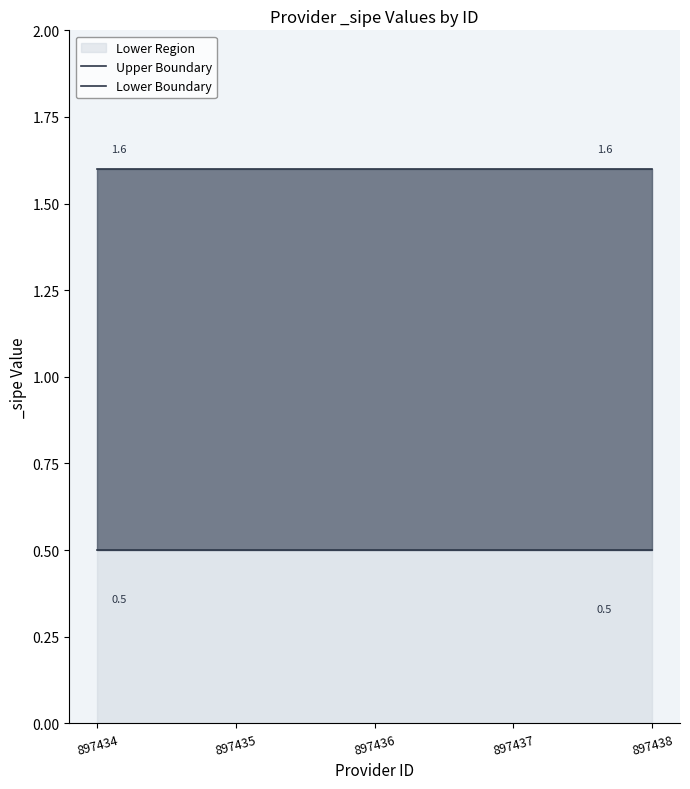

Which category has the lowest value across all series?

897434